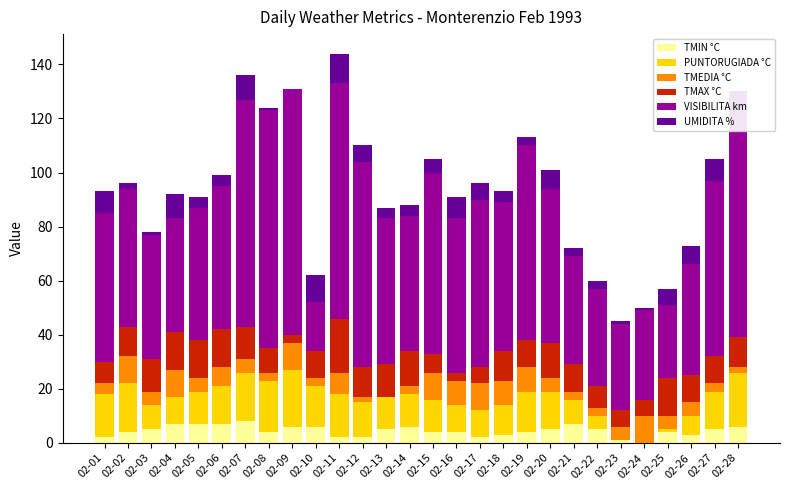

What is the maximum value for TMIN °C?

8